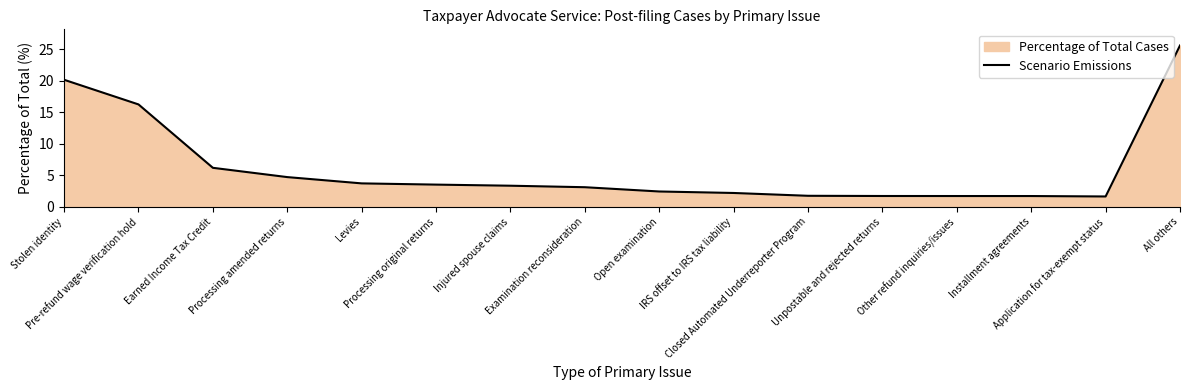

Reading right to left, list all the values displayed in this chart.

All others=25.6	Application for tax-exempt status=1.7	Installment agreements=1.7	Other refund inquiries/issues=1.7	Unpostable and rejected returns=1.7	Closed Automated Underreporter Program=1.8	IRS offset to IRS tax liability=2.2	Open examination=2.4	Examination reconsideration=3.1	Injured spouse claims=3.4	Processing original returns=3.5	Levies=3.7	Processing amended returns=4.7	Earned Income Tax Credit=6.2	Pre-refund wage verification hold=16.3	Stolen identity=20.2